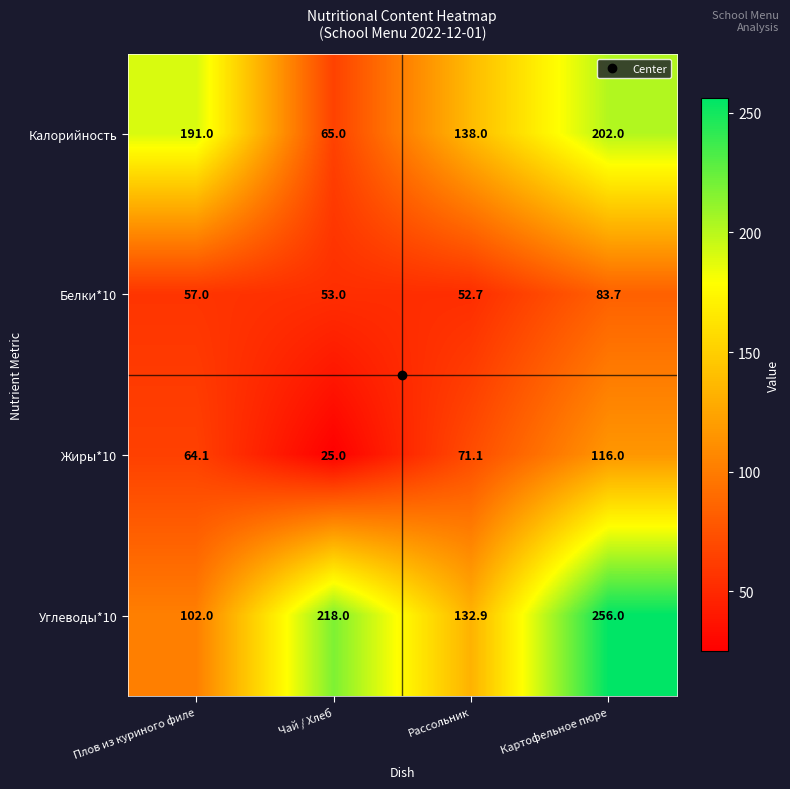

At which category is the sum across all series the highest?

Картофельное пюре